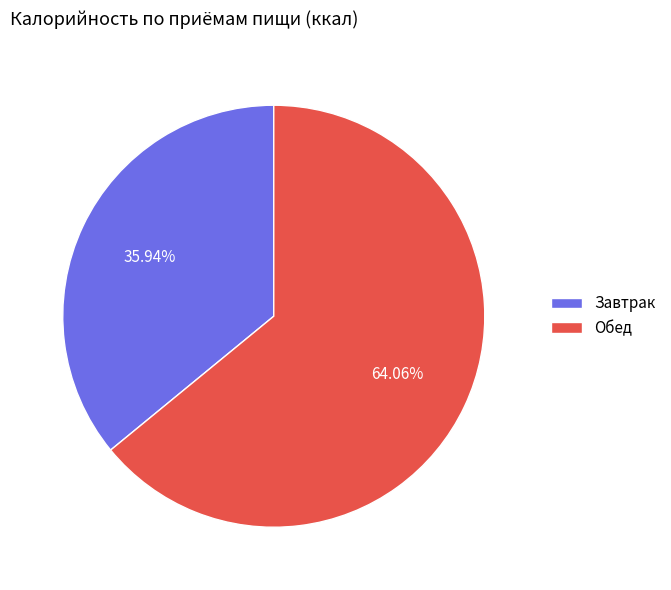

Rank the categories by value from lowest to highest.

Завтрак, Обед